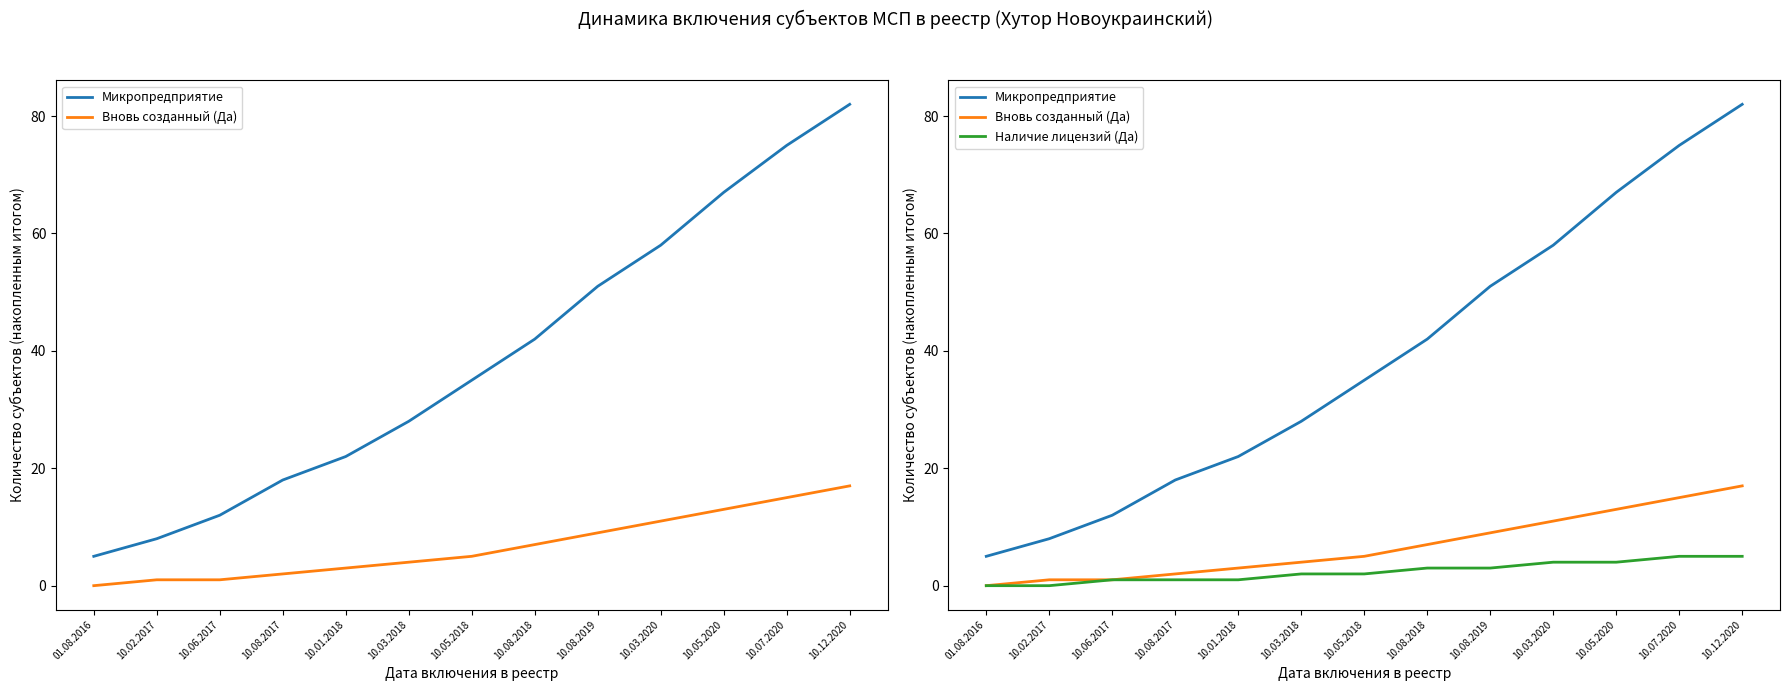

Between 01.08.2016 and 10.08.2017, which is larger?

10.08.2017